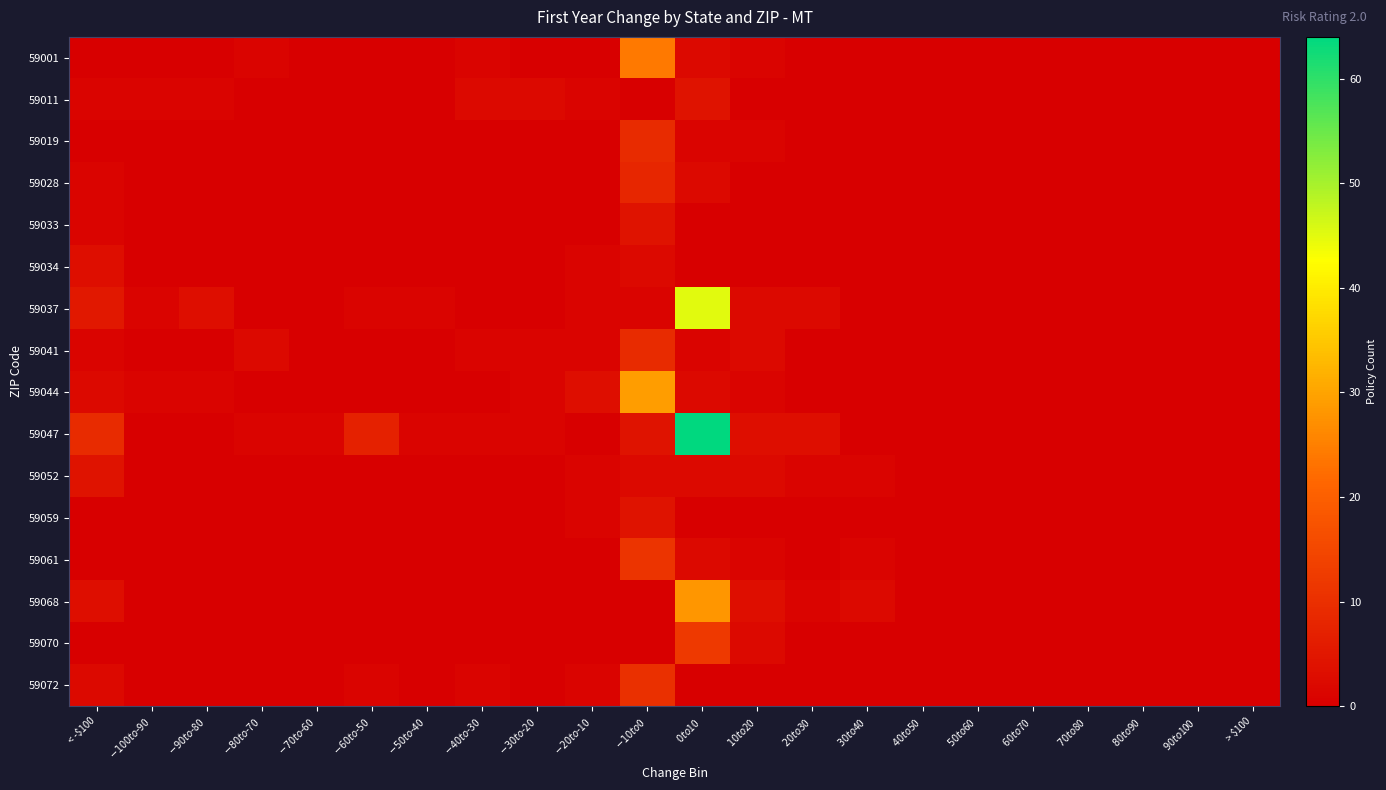

At which category is the sum across all series the highest?

$0 to $10